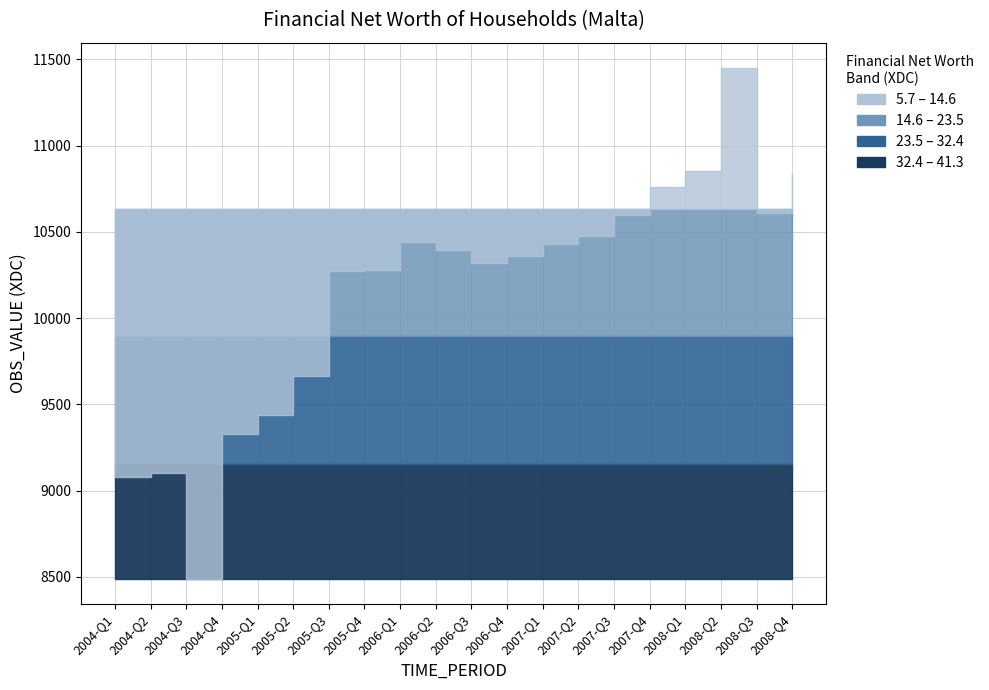

What is the value of the 15th point from the left?

10597.5